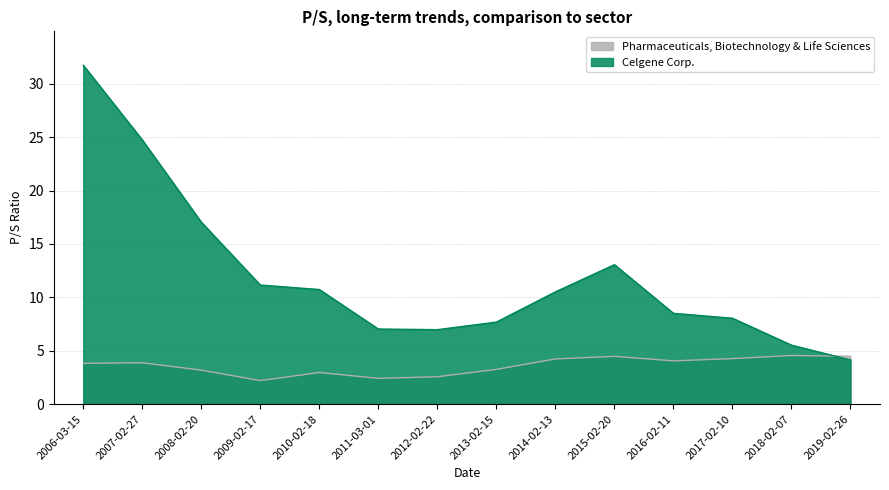

True or false: Pharmaceuticals, Biotechnology & Life Sciences and Celgene Corp. intersect in this chart.

True